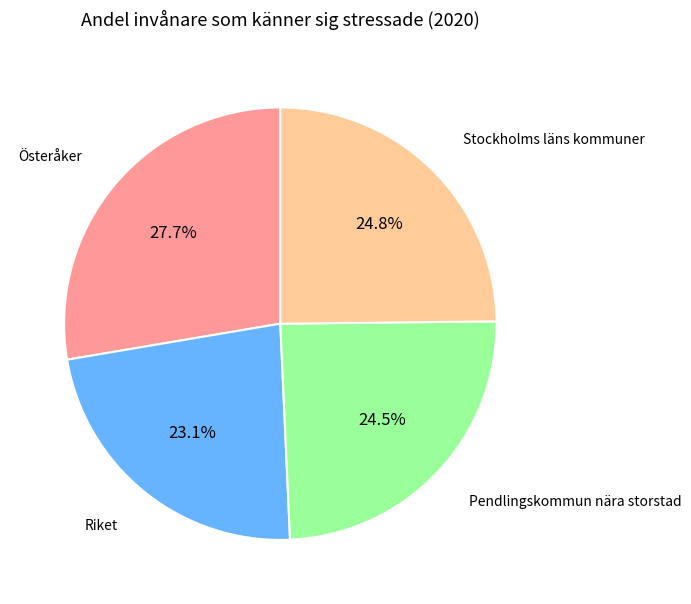

Does any single category account for the majority?

No